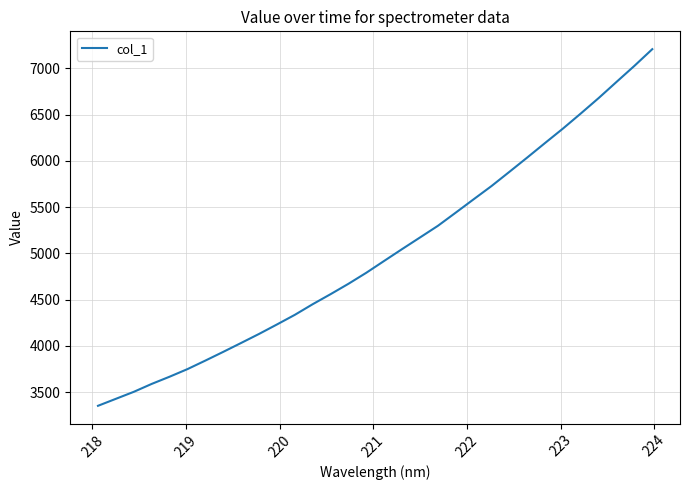

What is the maximum value shown in the chart?

7208.6